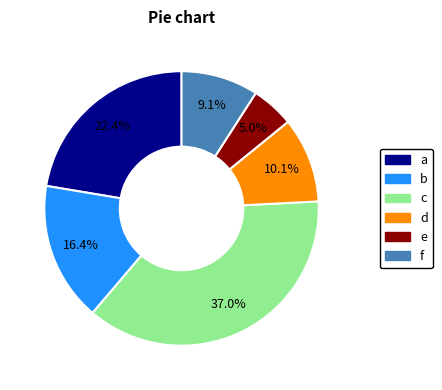

Does e represent more than half of the total?

No